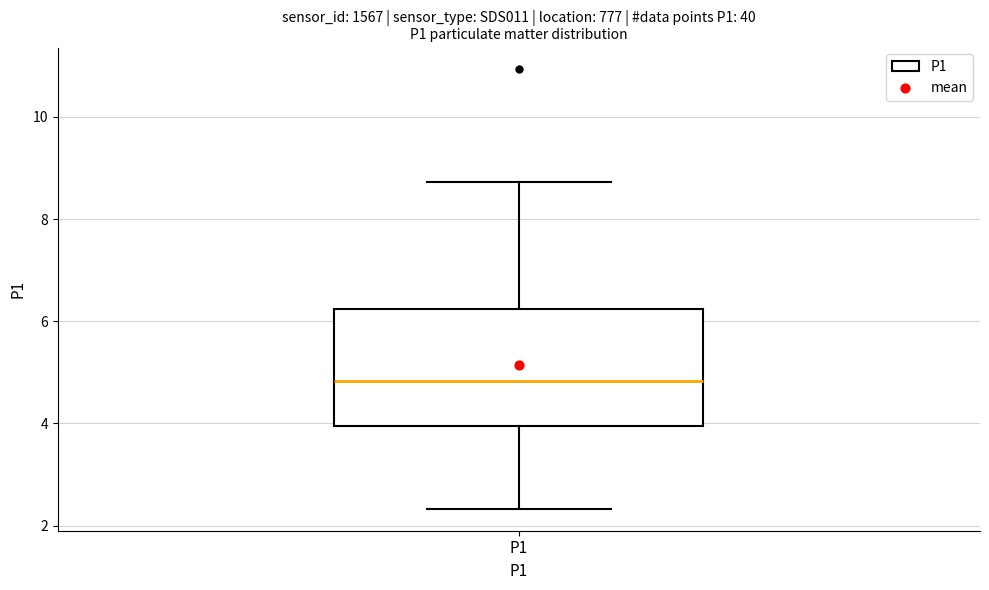

Transcribe this box plot: give where the median line is, the range the box spans, and where the two whiskers end, as read against the y-axis. The values are not printed on the chart, so give them approximately, as read against the axis.

median 4.8, box 4.0 to 6.2, whiskers 2.4 to 8.8